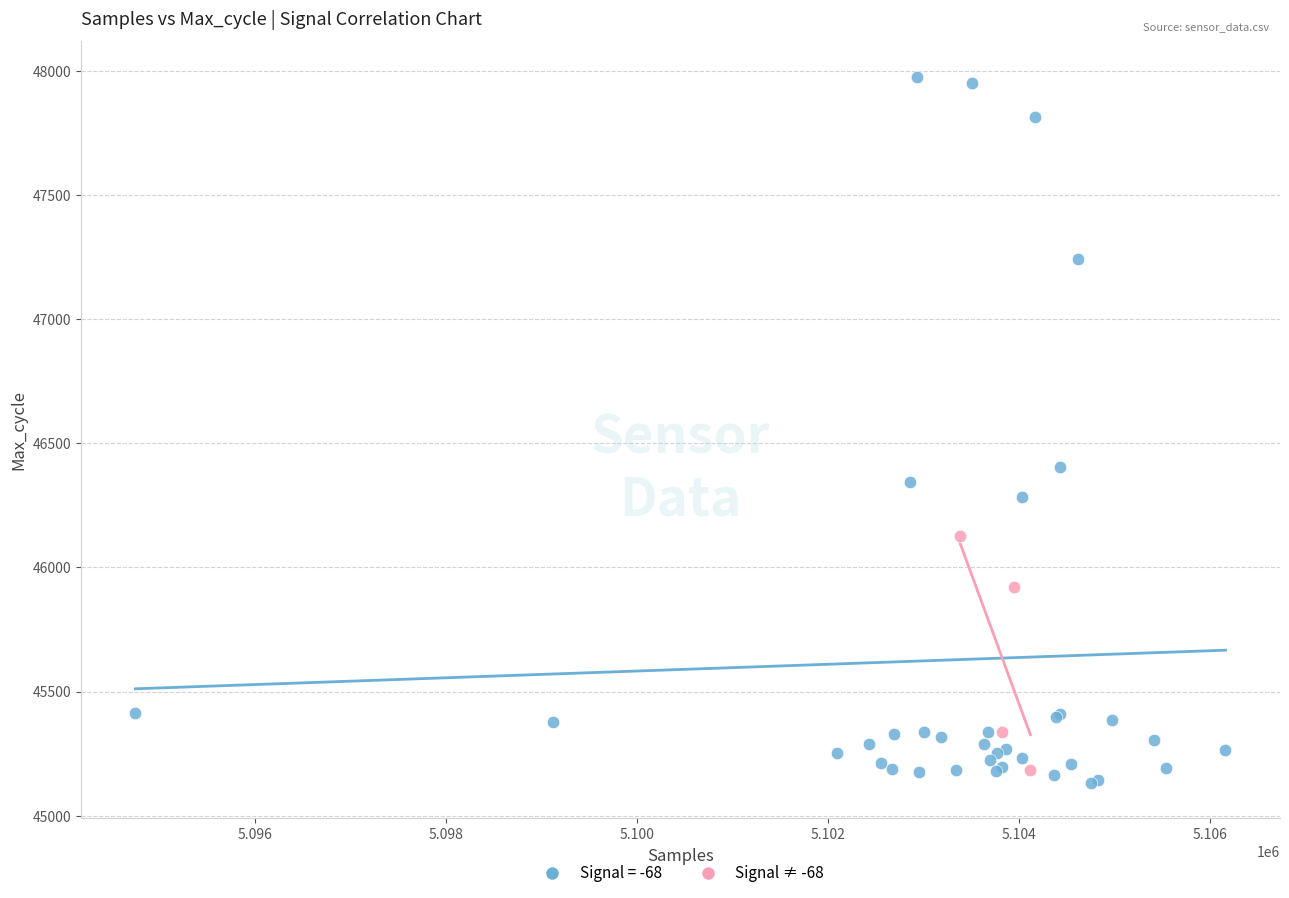

Which series has the widest spread of Y values?

Signal = -68